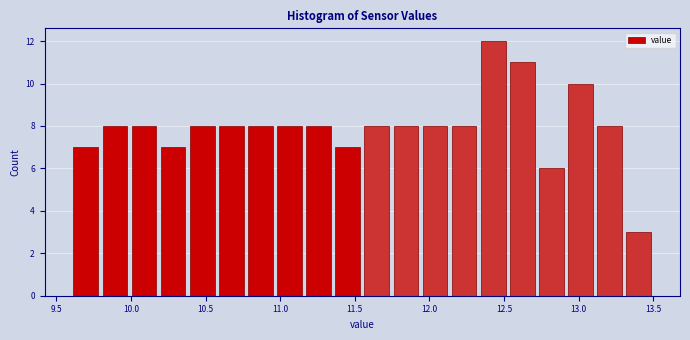

Read against the x-axis, roughly where is the centre of the tallest bar?

12.45